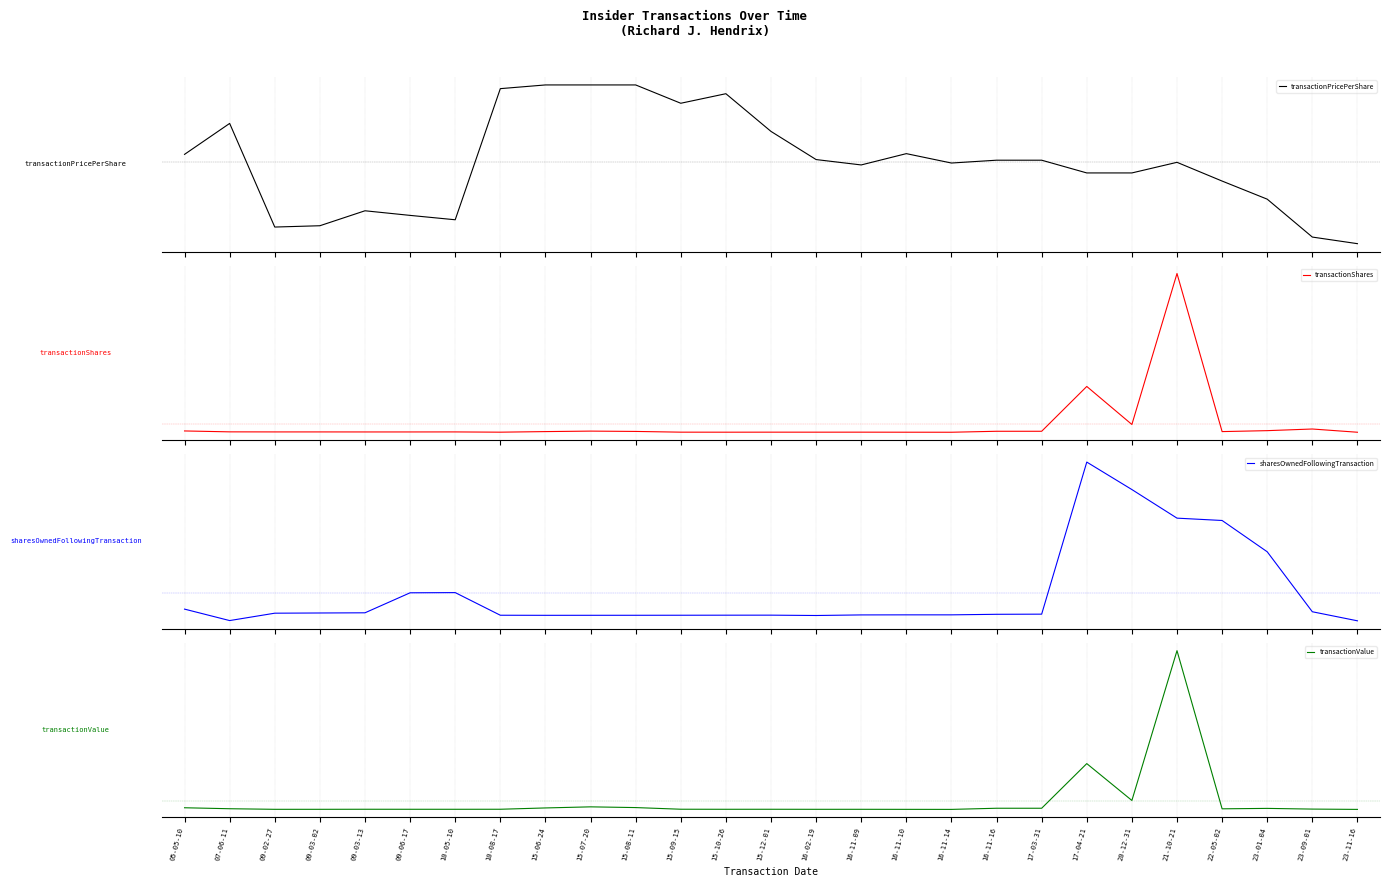

True or false: transactionValue has more than 0 points higher than both neighbors.

True